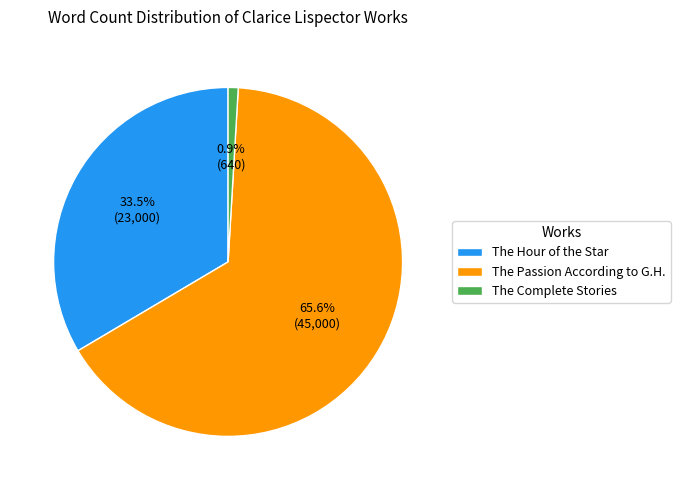

The The Complete Stories slice represents 1% of the pie. True or false?

True